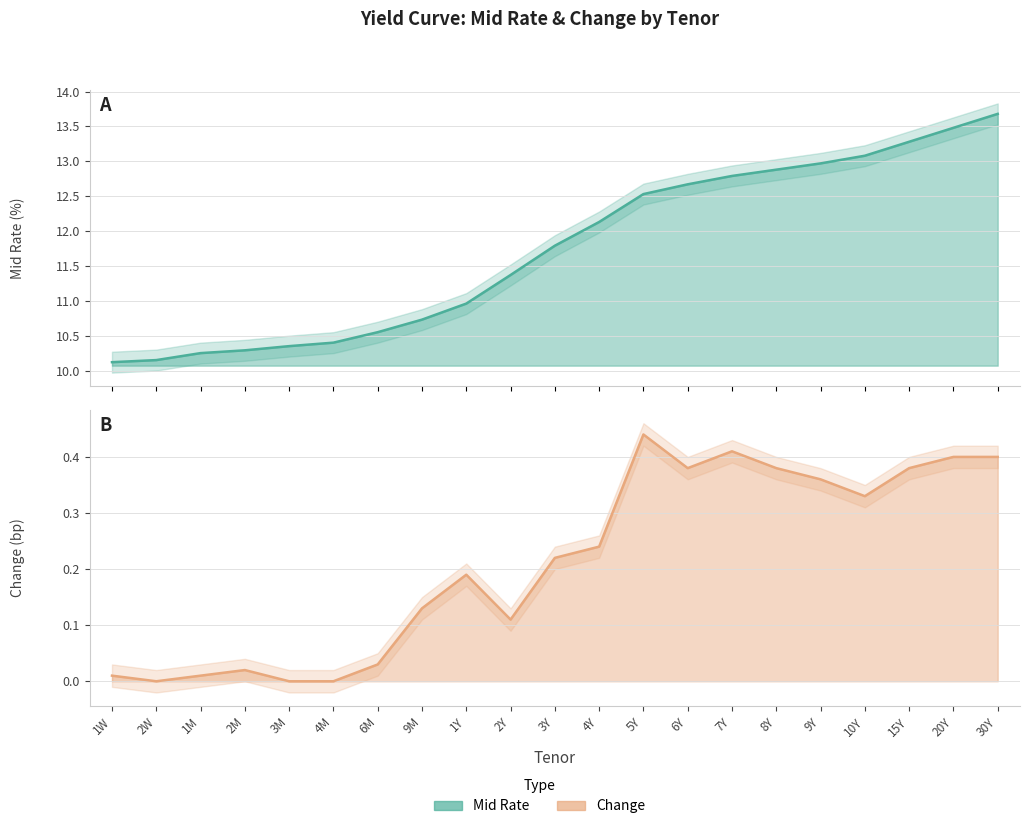

What is the difference between the second highest and minimum values in the change series?

0.4